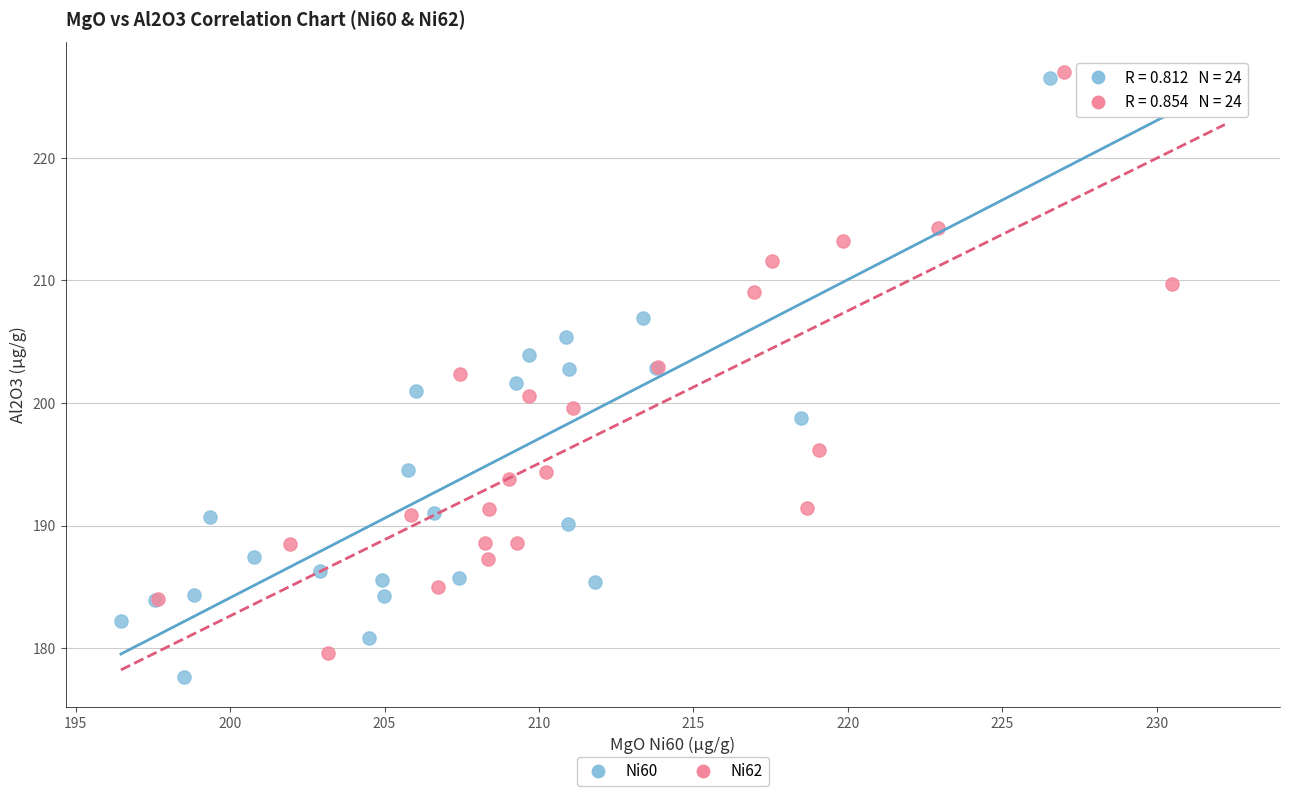

What are all the series names shown in the legend?

Ni60, Ni62